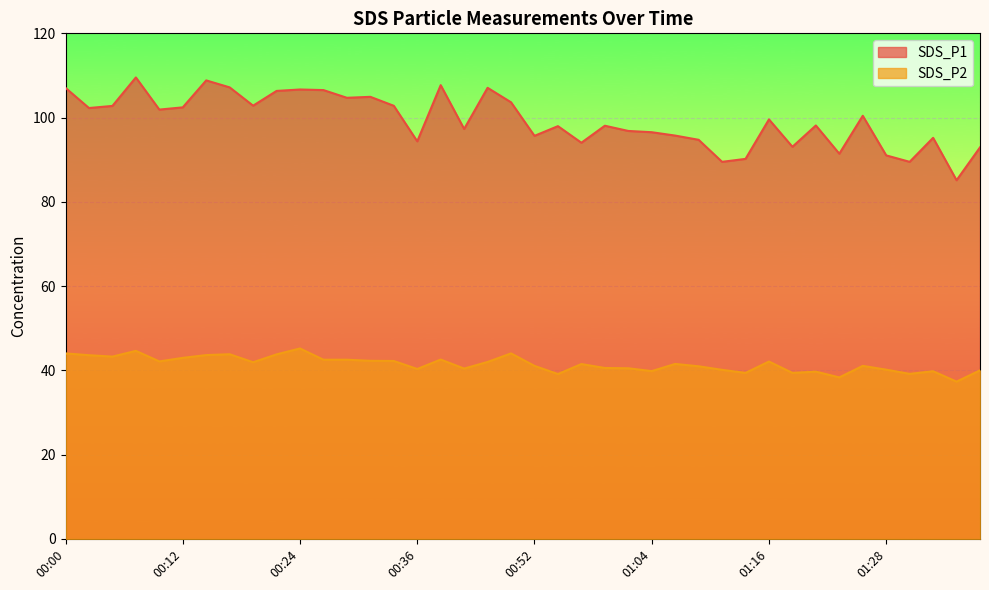

The value of SDS_P2 at 00:59 is 40.6. True or false?

True